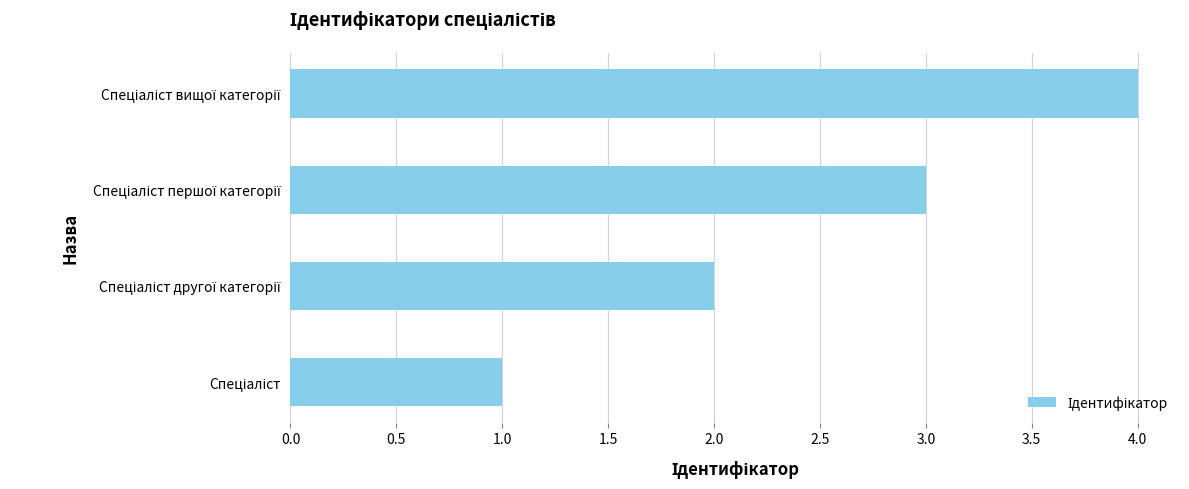

What is the difference between the maximum and minimum values?

3